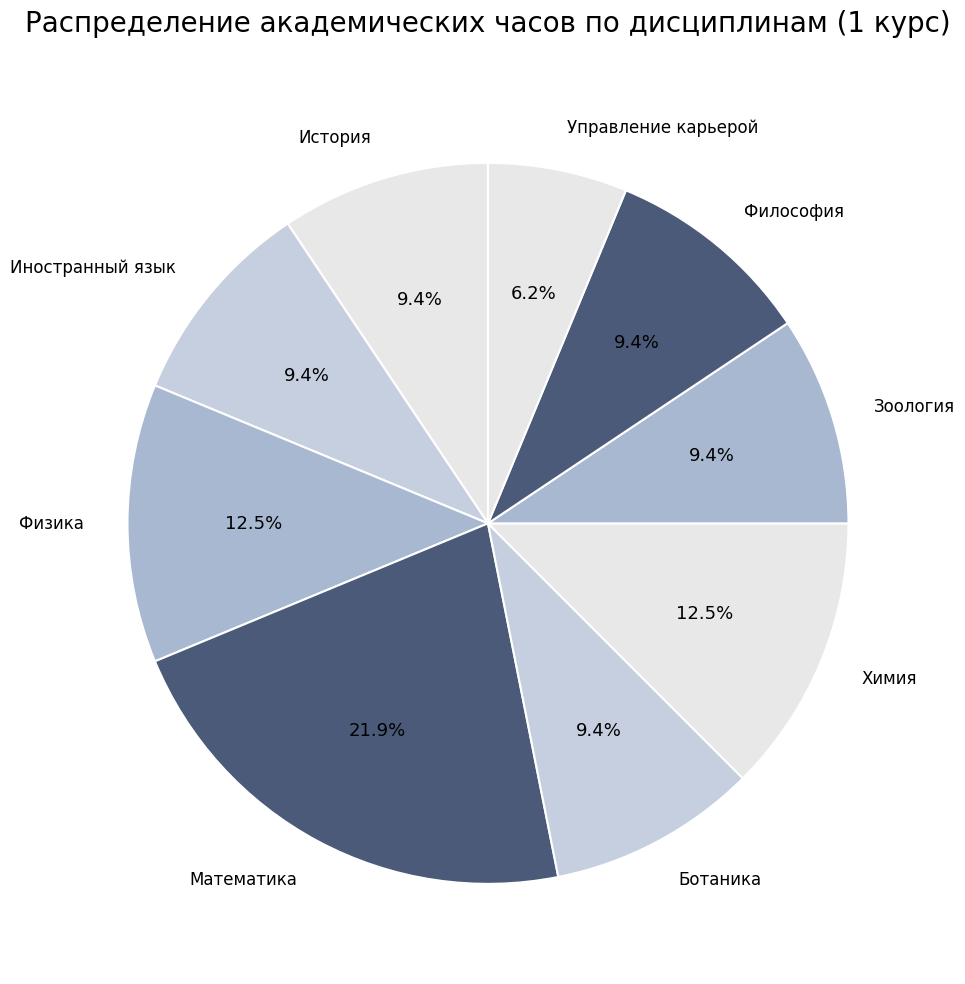

To the nearest percent, what is the difference between the largest and smallest slice percentages?

16%